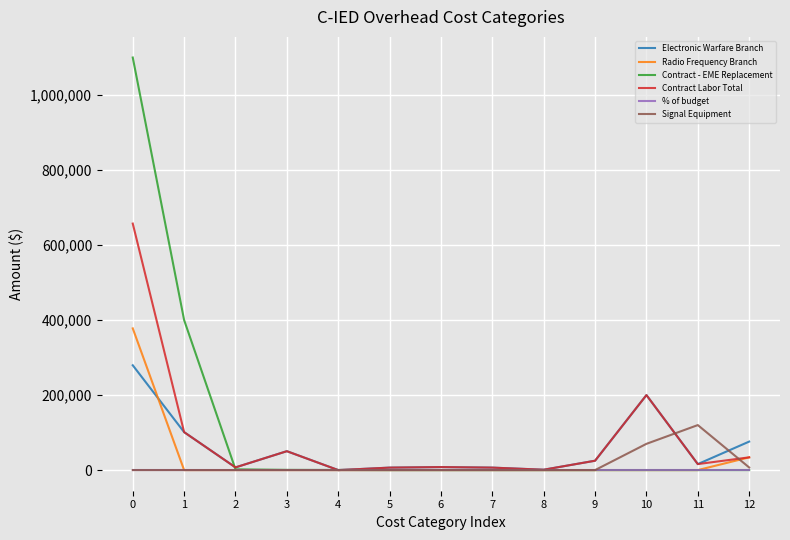

List the series in order of their peak value, lowest first.

% of budget, Signal Equipment, Electronic Warfare Branch, Radio Frequency Branch, Contract Labor Total, Contract - EME Replacement